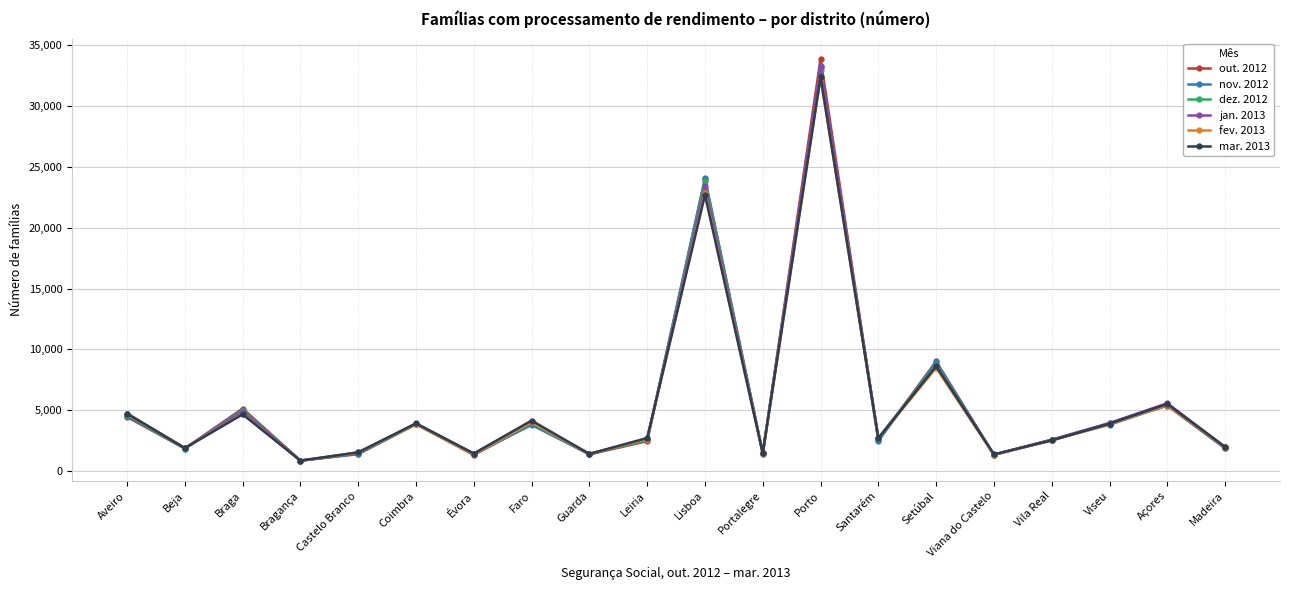

Which series changed the most between Guarda and Leiria?

mar. 2013